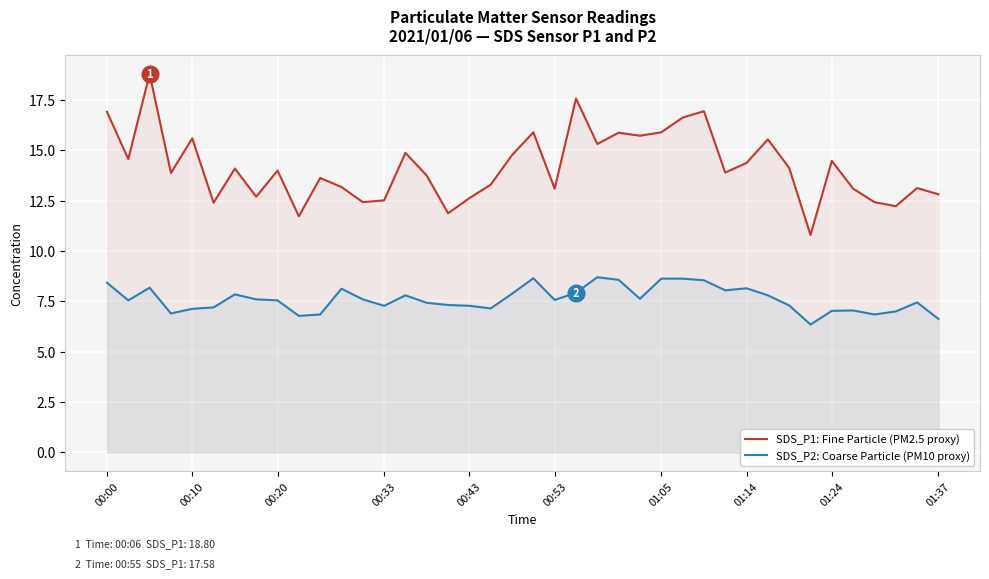

At which label does SDS_P1: Fine Particle (PM2.5 proxy) first exceed 14?

00:00